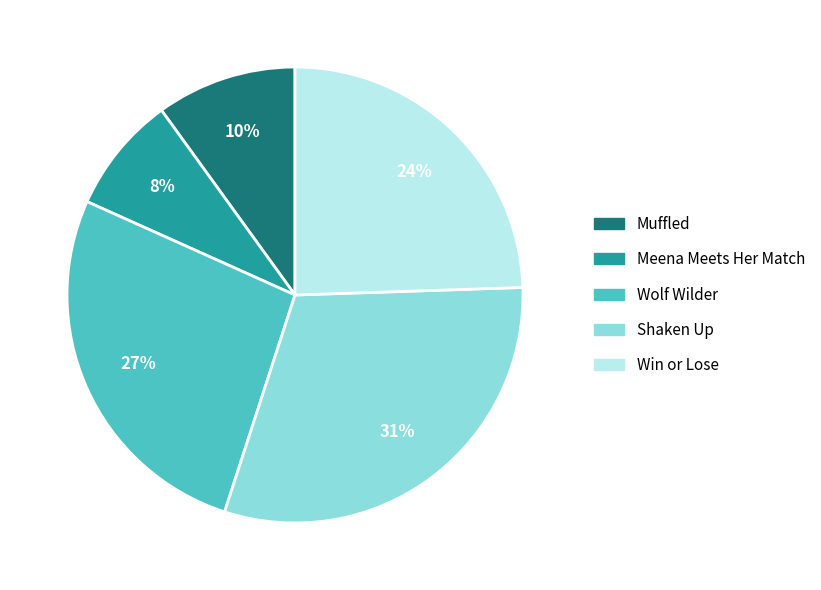

Rank the categories by value from lowest to highest.

Meena Meets Her Match, Muffled, Win or Lose, Wolf Wilder, Shaken Up